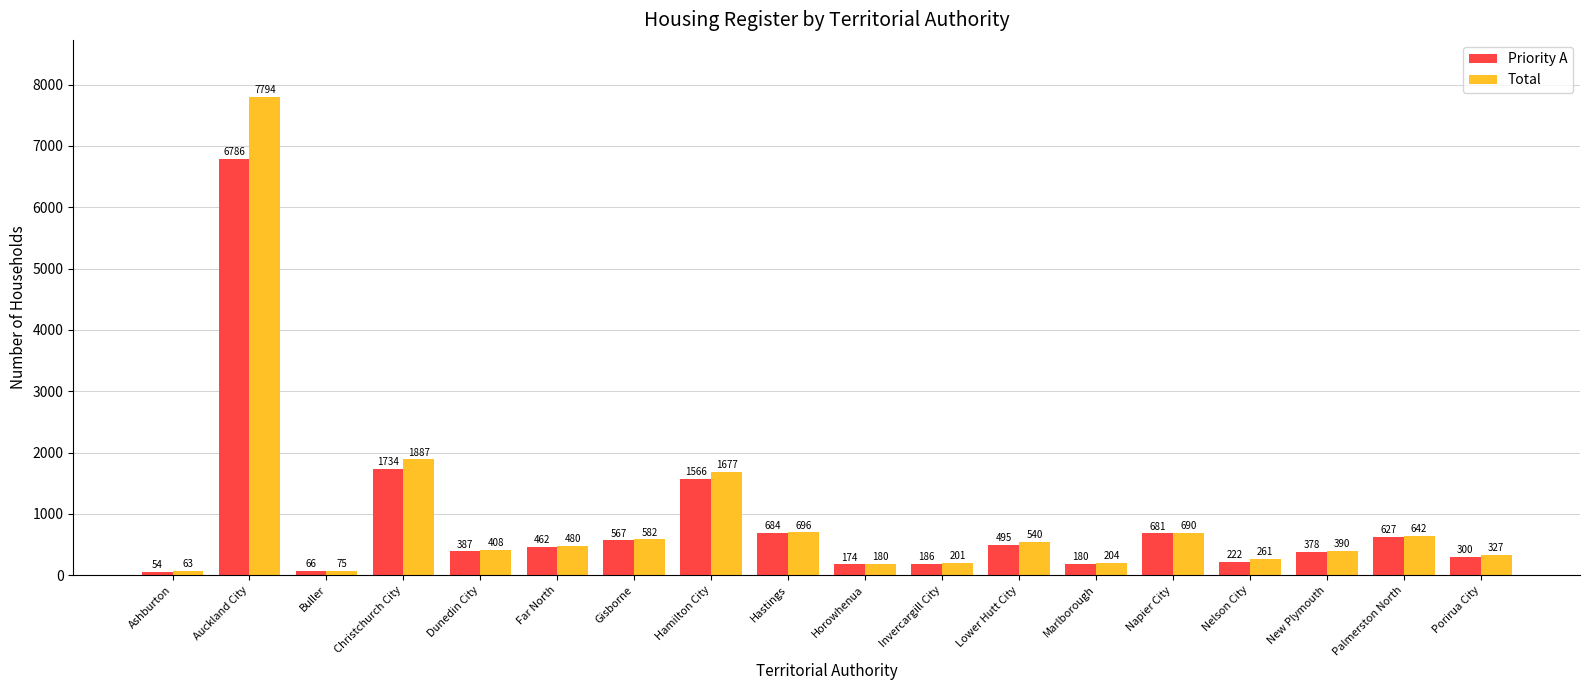

True or false: Total has a value of 2688 at Christchurch City.

False